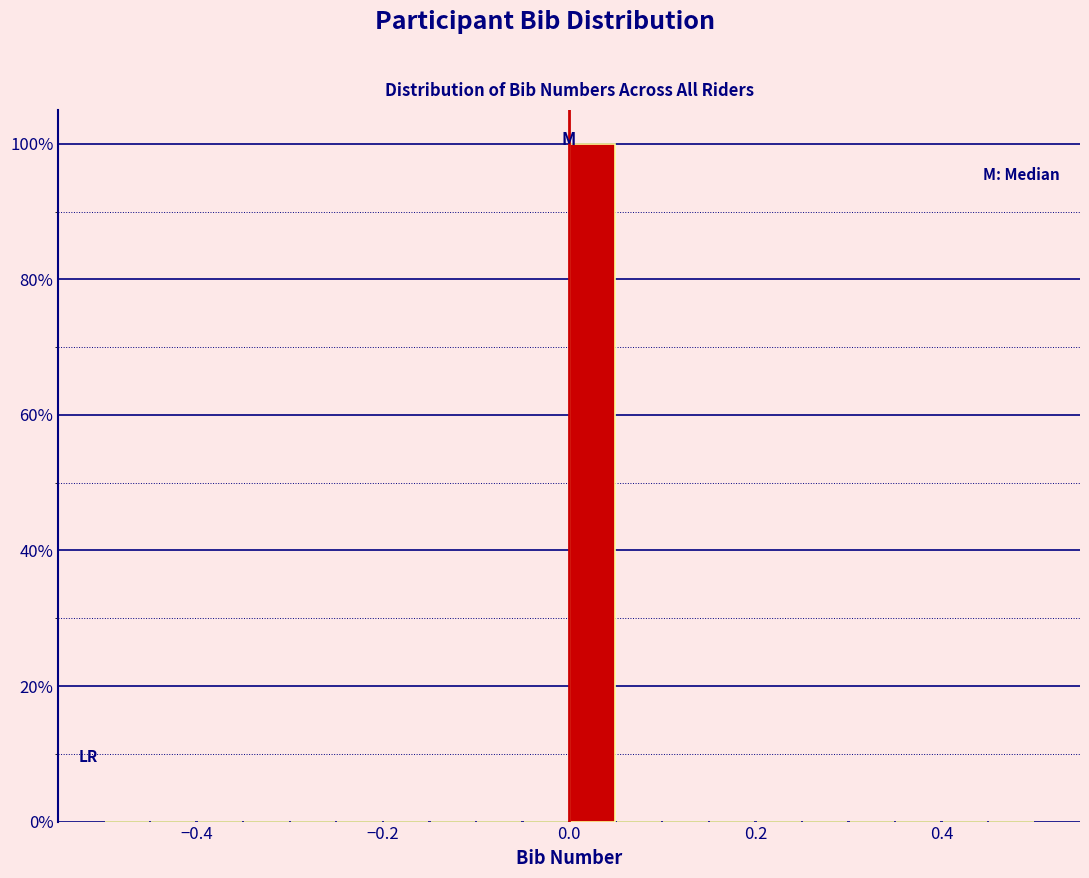

Around what value on the x-axis is the tallest bar? Give the approximate position of its centre, as read against the axis.

0.02